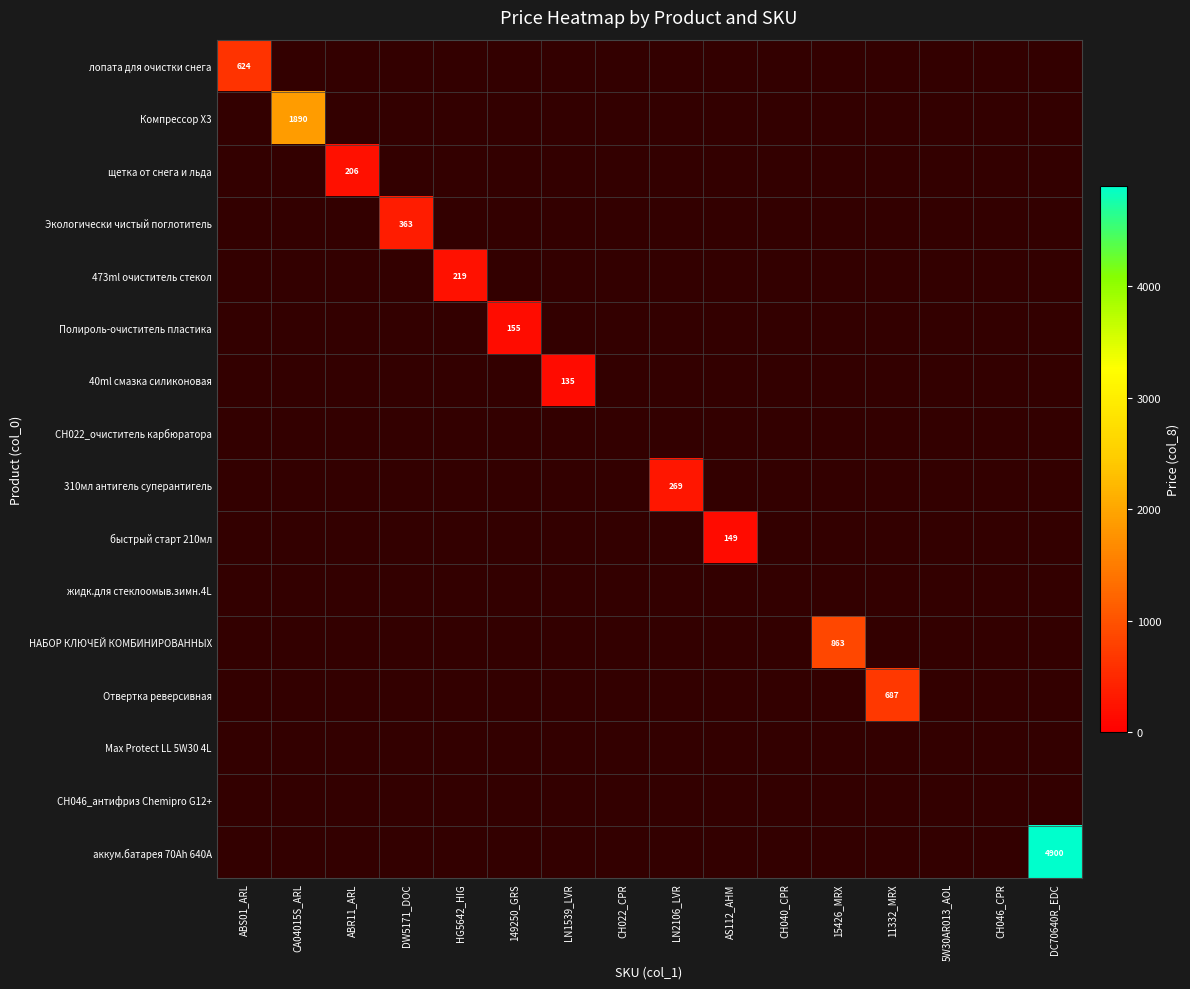

Which series has the widest spread of values?

лопата для очистки снега